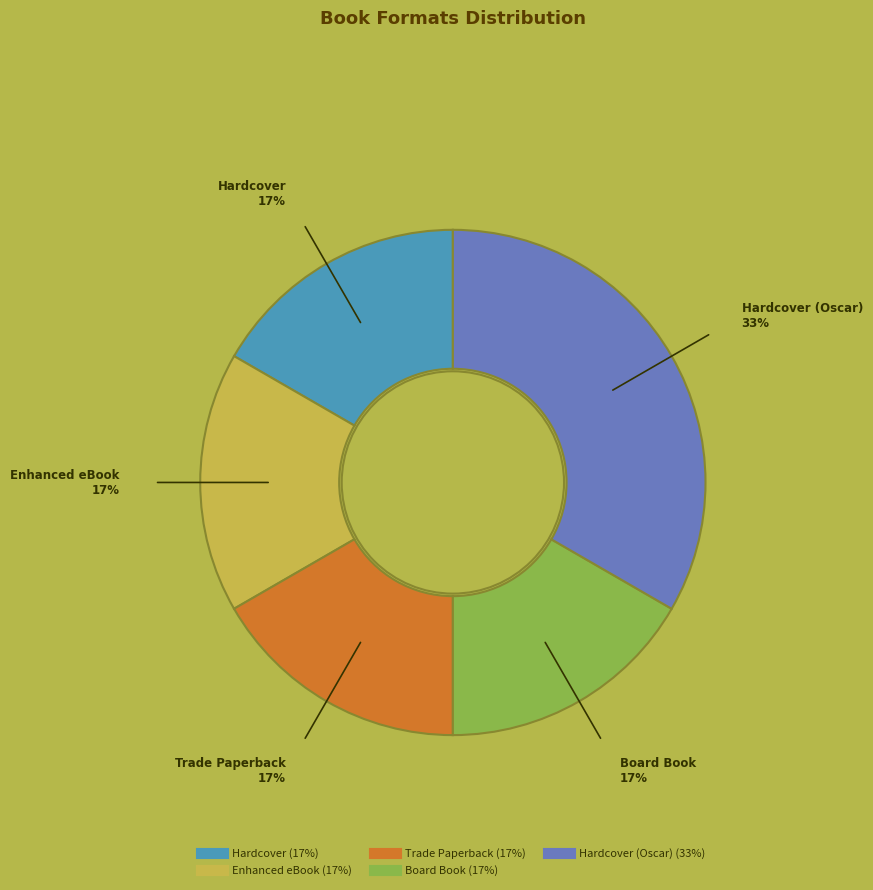

To the nearest percent, what is the average slice percentage?

20%